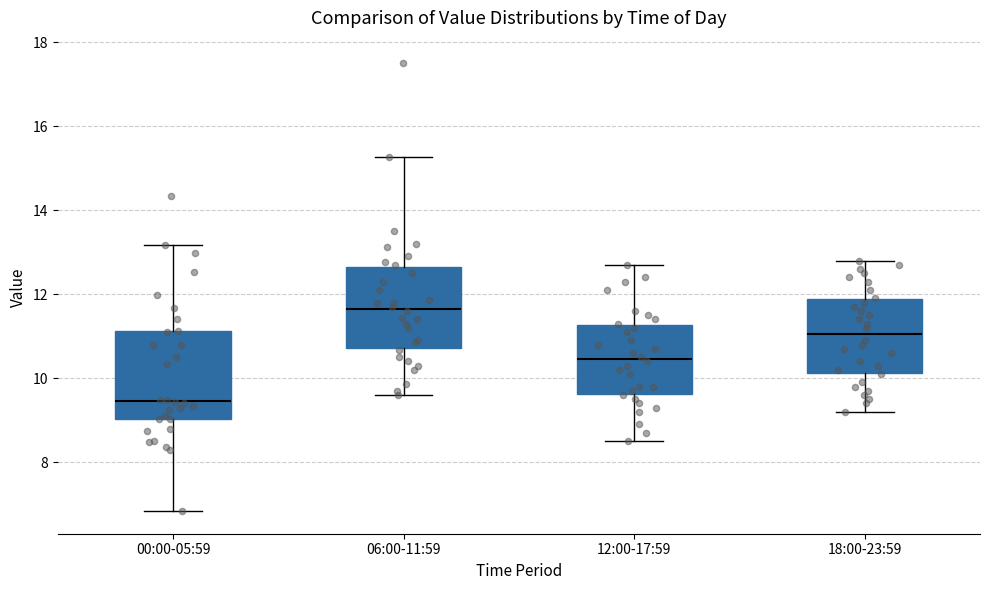

Reading left to right, read every box against the y-axis: the position of its median line, the range the box covers, and the ends of its whiskers. The values are not printed on the chart, so give them approximately, as read against the axis.

00:00-05:59: median 9.4, box 9.0 to 11.2, whiskers 6.8 to 13.2
06:00-11:59: median 11.6, box 10.8 to 12.6, whiskers 9.6 to 15.2
12:00-17:59: median 10.4, box 9.6 to 11.2, whiskers 8.6 to 12.8
18:00-23:59: median 11.0, box 10.2 to 11.8, whiskers 9.2 to 12.8